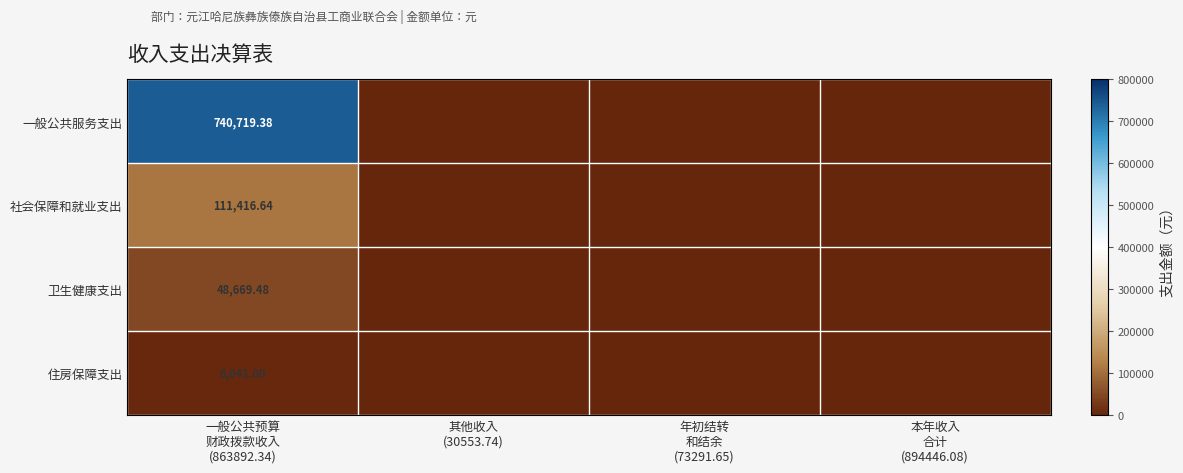

Which series changed the most between 一般公共预算 财政拨款收入 (863892.34) and 其他收入 (30553.74)?

一般公共服务支出